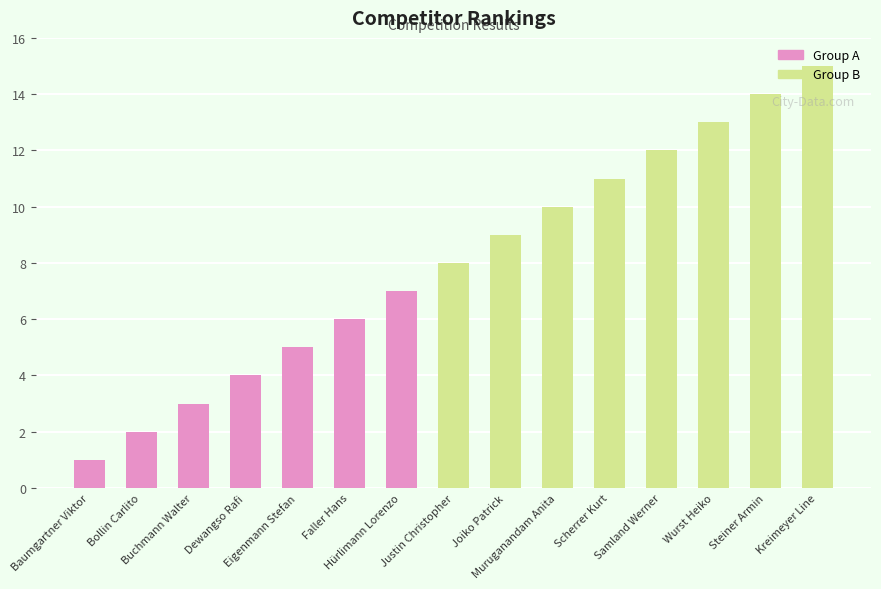

What is the ratio of the value at Eigenmann Stefan to the value at Wurst Heiko?

0.4